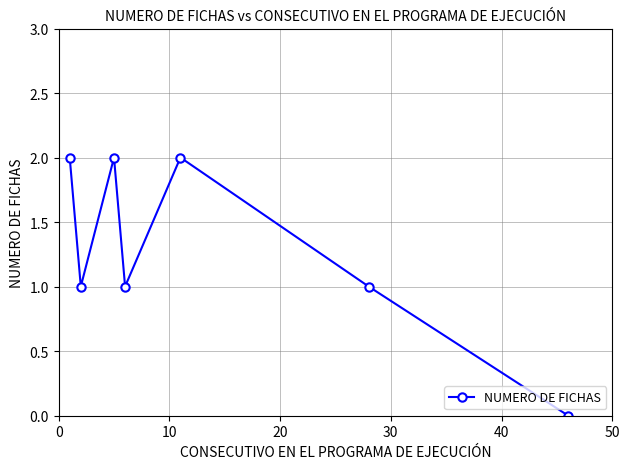

What is the value of the 4th point from the left?

1